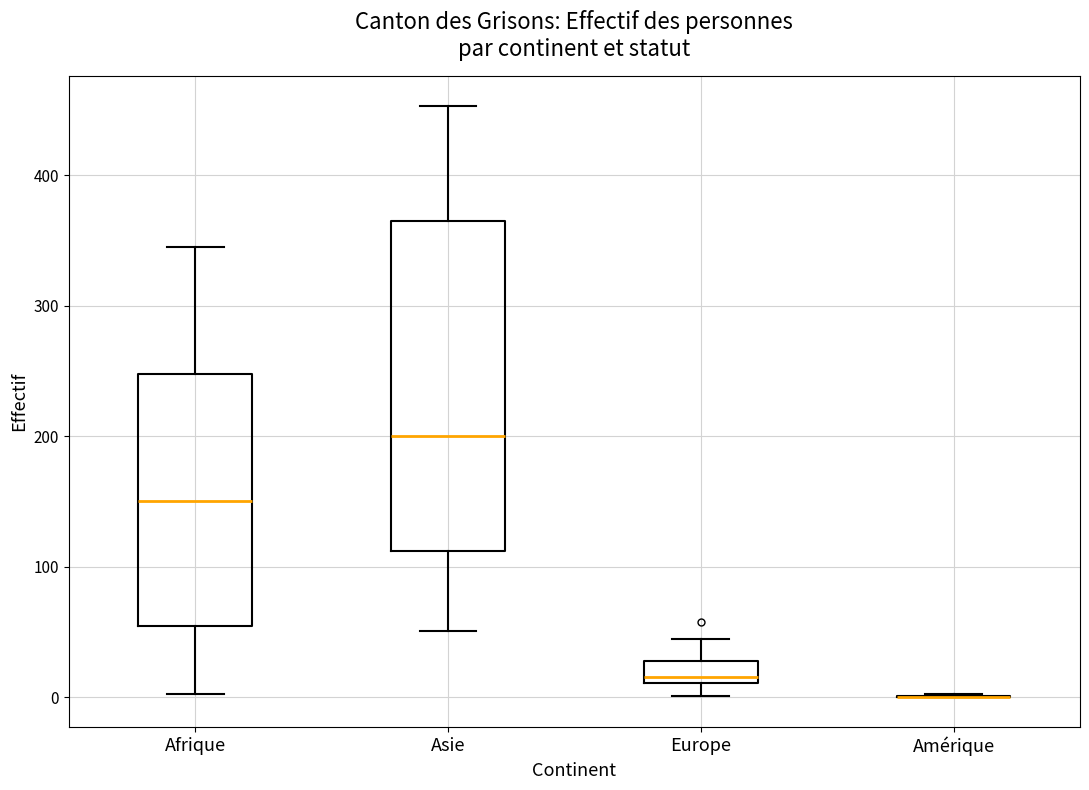

Reading left to right, read every box against the y-axis: the position of its median line, the range the box covers, and the ends of its whiskers. The values are not printed on the chart, so give them approximately, as read against the axis.

Afrique: median 150, box 50 to 250, whiskers 0 to 350
Asie: median 200, box 110 to 370, whiskers 50 to 450
Europe: median 20, box 10 to 30, whiskers 0 to 50
Amérique: box collapsed to a line at 0, whiskers 0 to 0